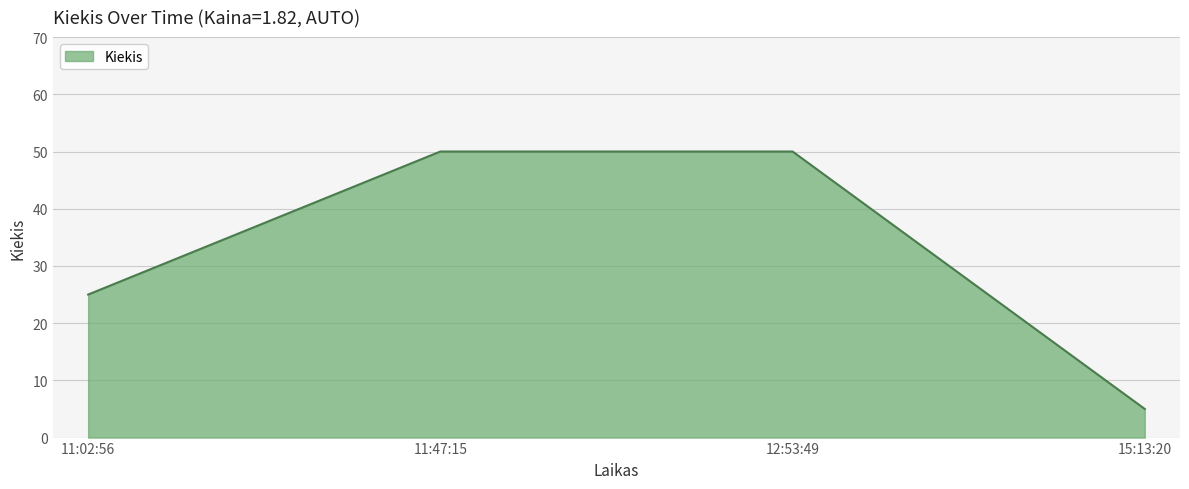

What is the minimum value shown in the chart?

5